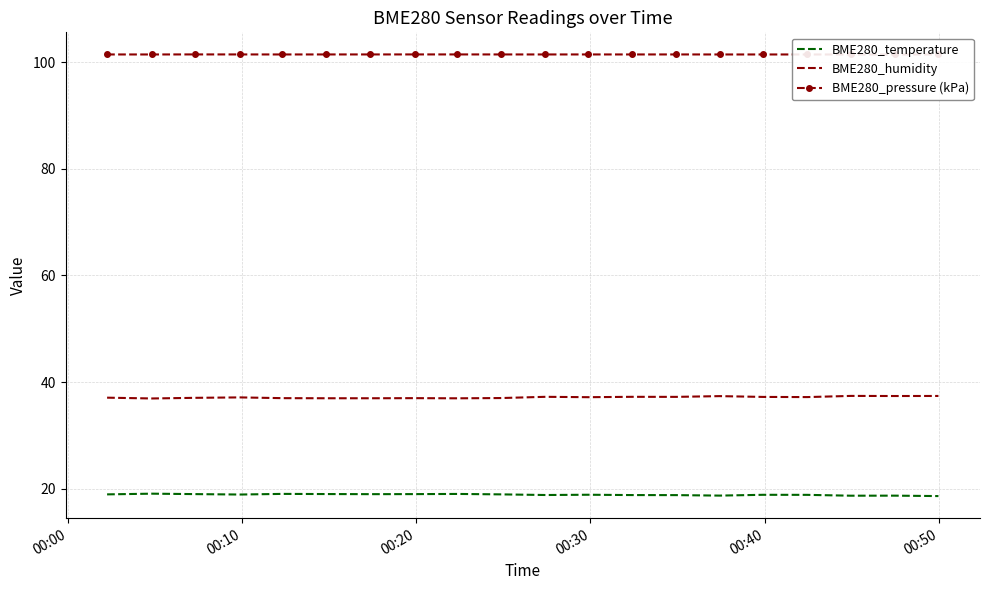

What is the maximum value for BME280_temperature?

19.1